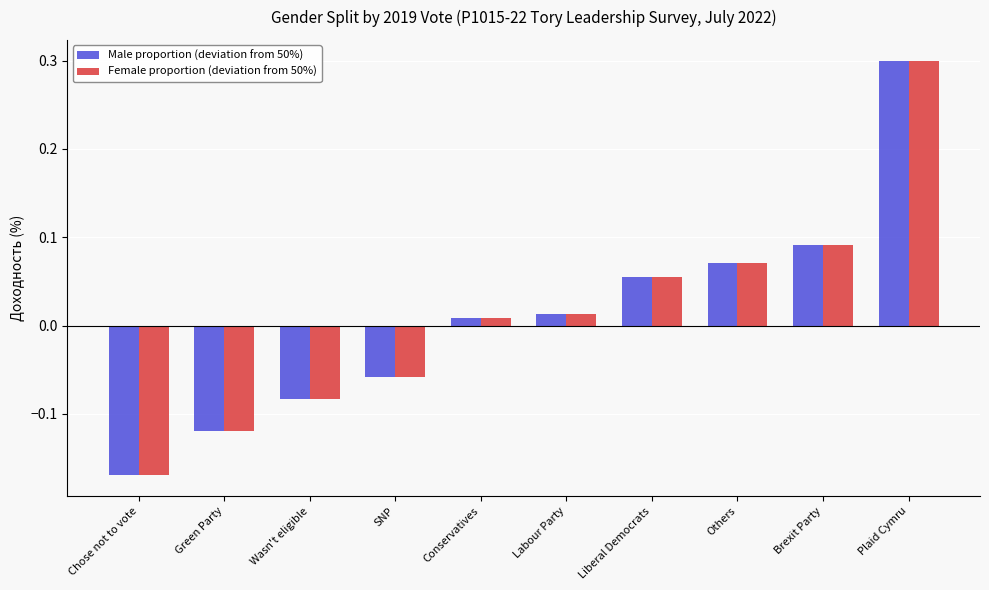

What is the label of the 2nd bar from the right?

Brexit Party